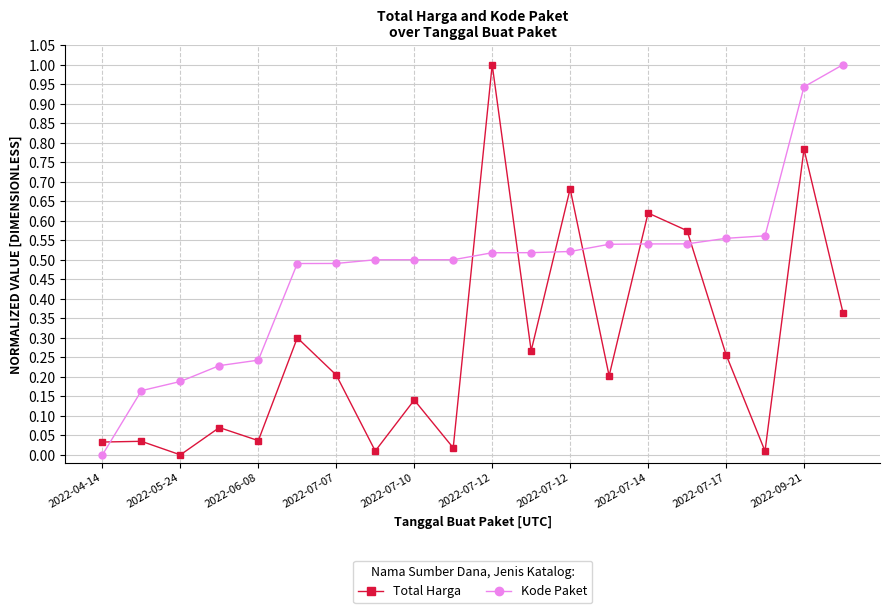

List the series in order of their overall mean, highest first.

Kode Paket, Total Harga